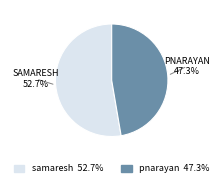

Approximately how many times larger is the value at pnarayan compared to samaresh?

0.9